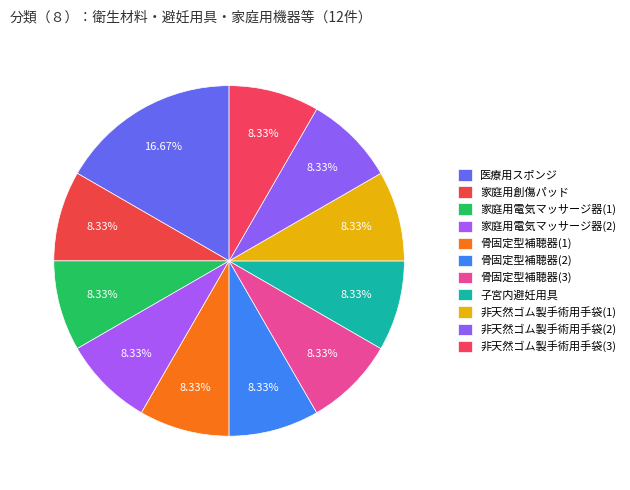

Count the number of slices in the pie.

11